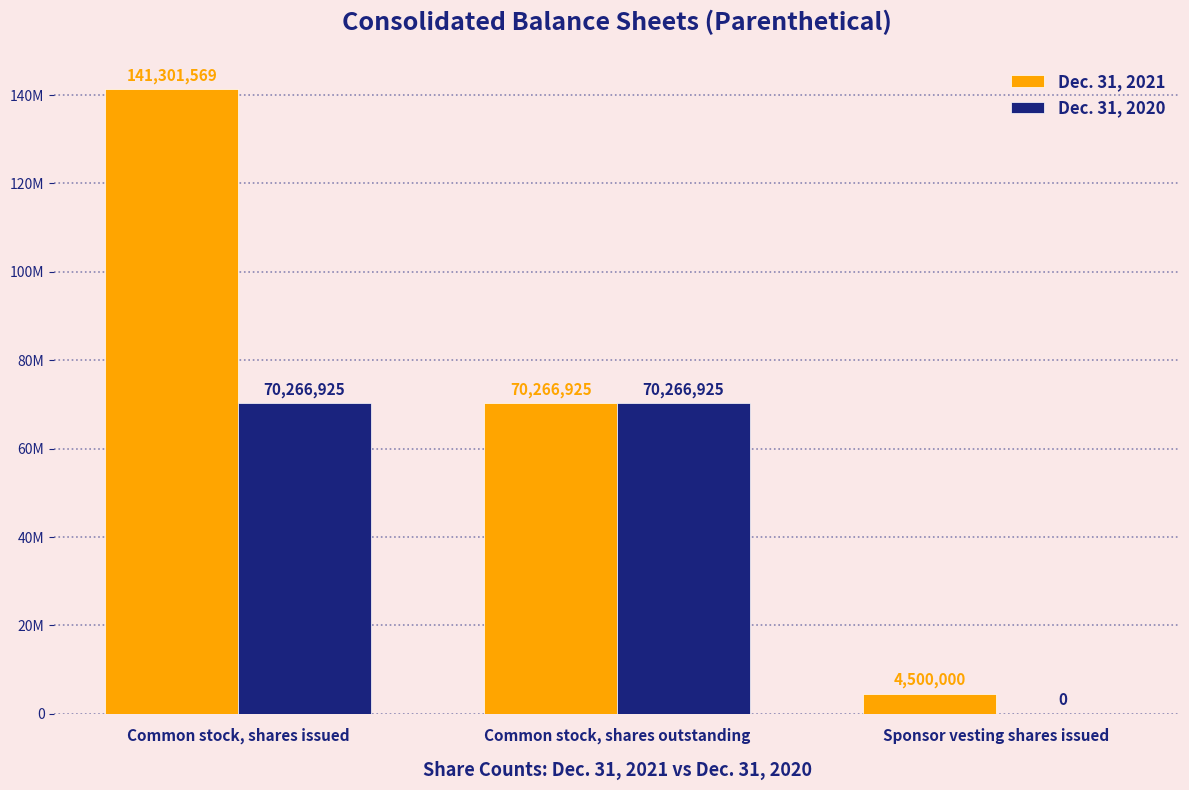

Are the bars grouped side by side (vs. stacked)?

Yes